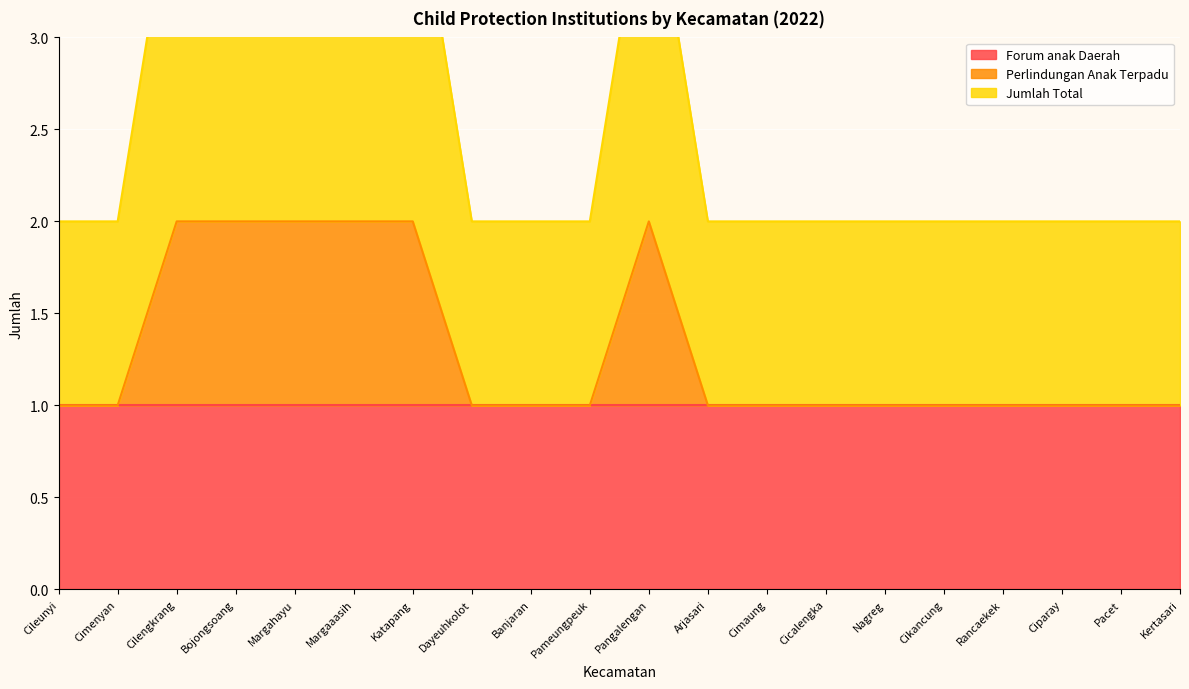

Which series has the largest total across all categories?

Jumlah Total